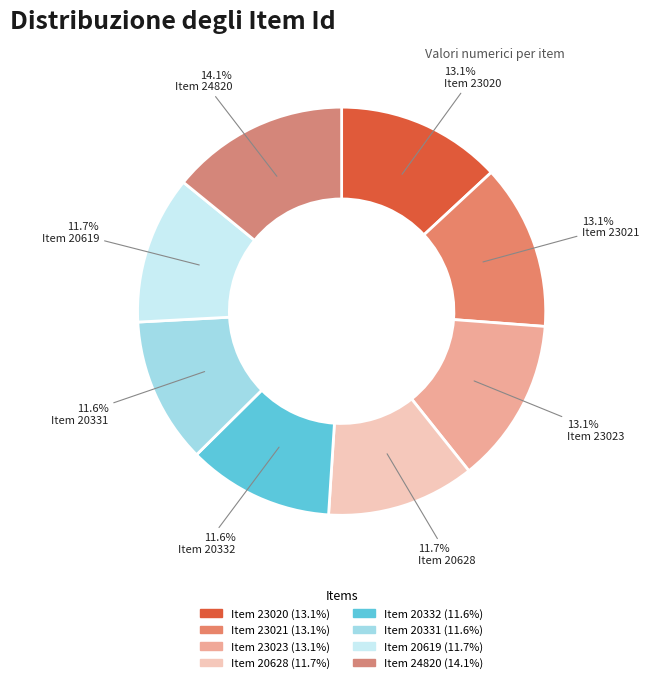

To the nearest percent, what portion does Item 20331 represent?

12%